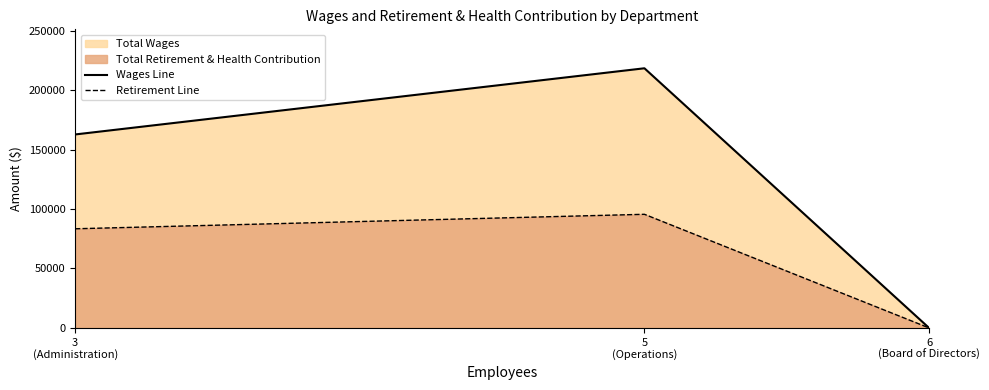

What is the maximum value for Wages Line?

218379